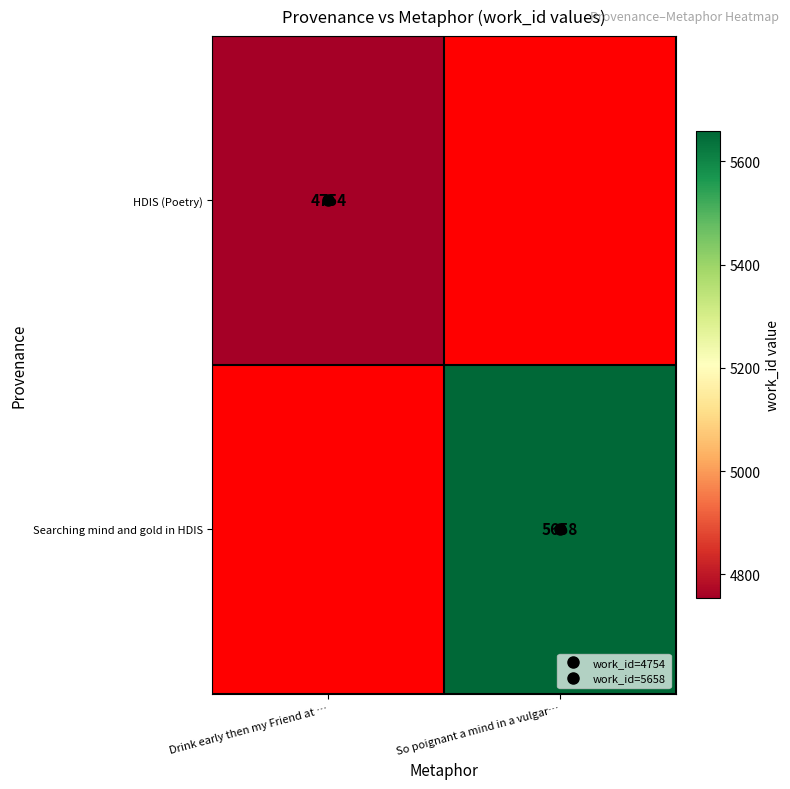

What is the smallest value displayed?

4754.0